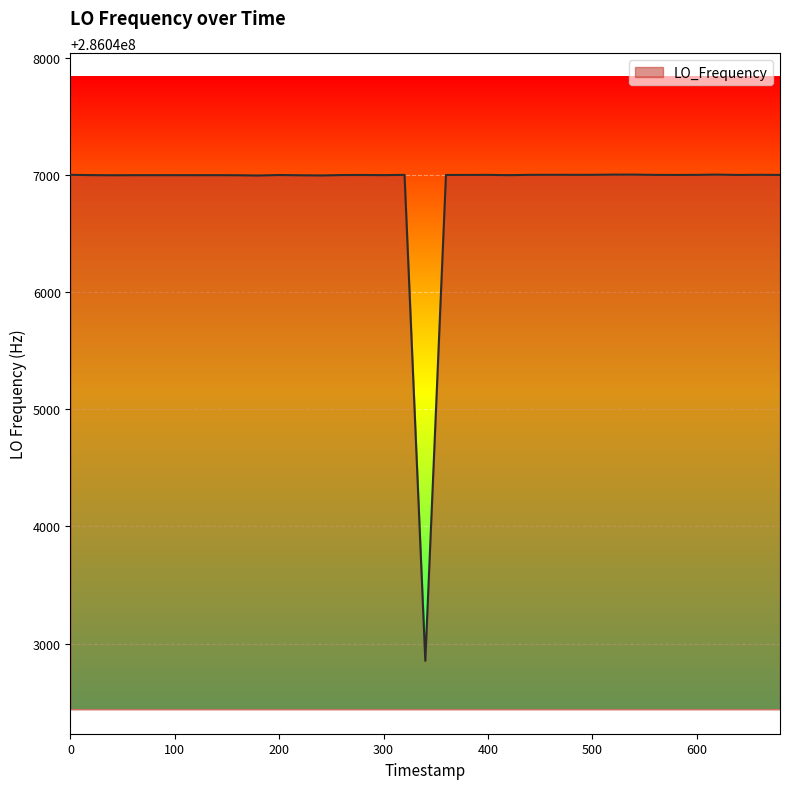

How many lines are shown in the chart?

1